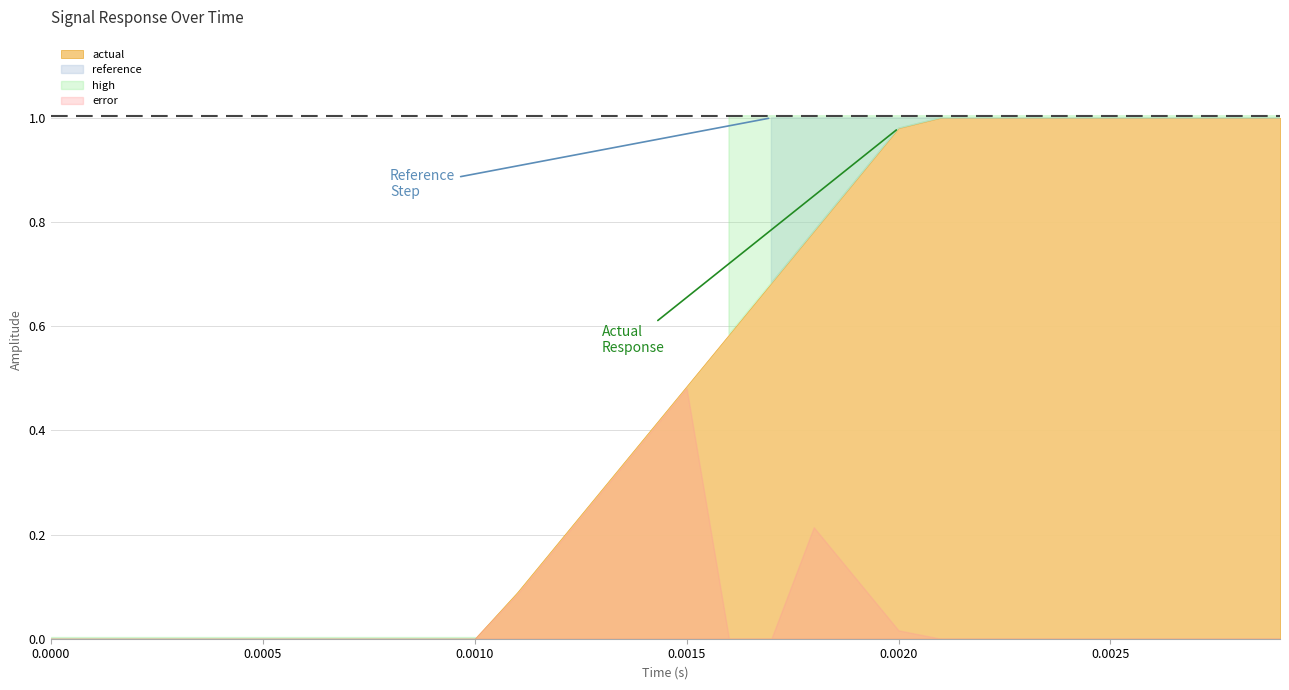

True or false: reference and error cross at least once.

False